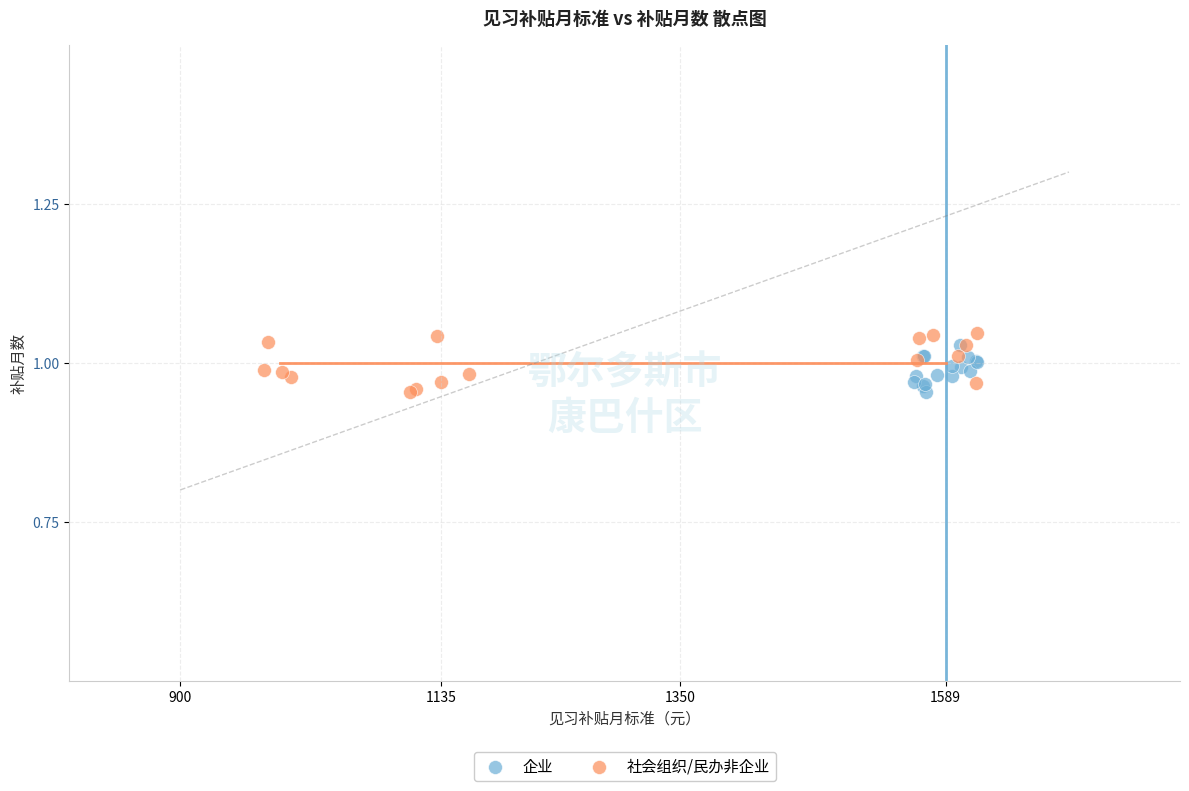

What are all the series names shown in the legend?

企业, 社会组织/民办非企业